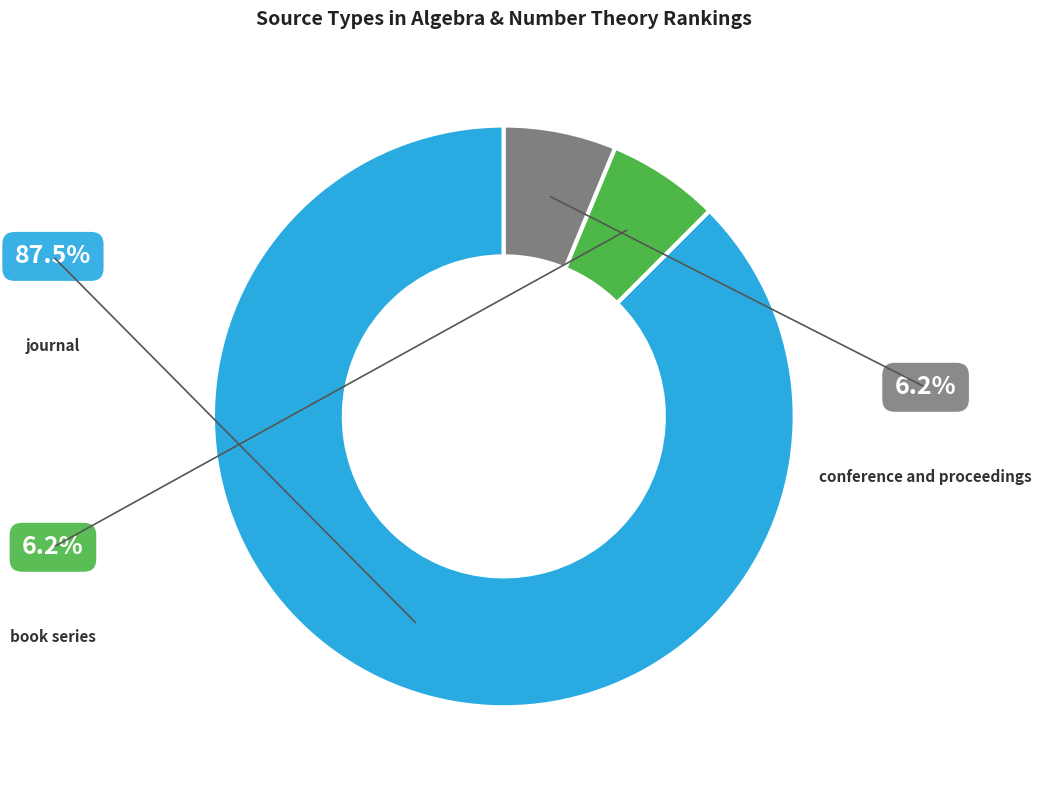

The conference and proceedings slice represents 1% of the pie. True or false?

False